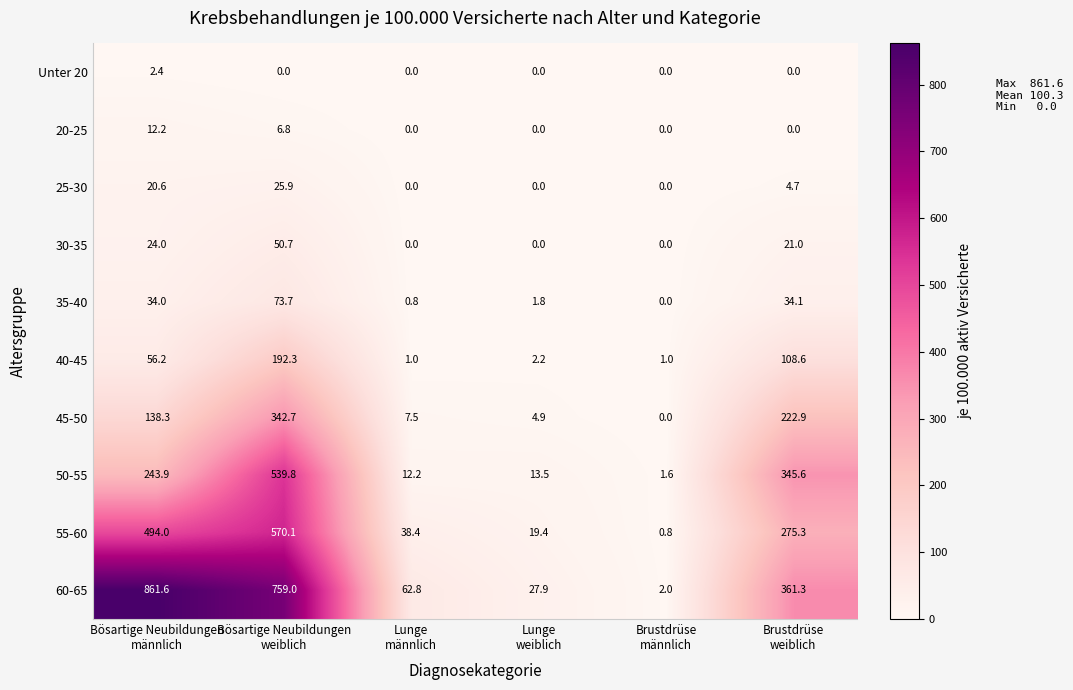

What is the difference between the maximum and second lowest values in the 50-55 series?

527.6